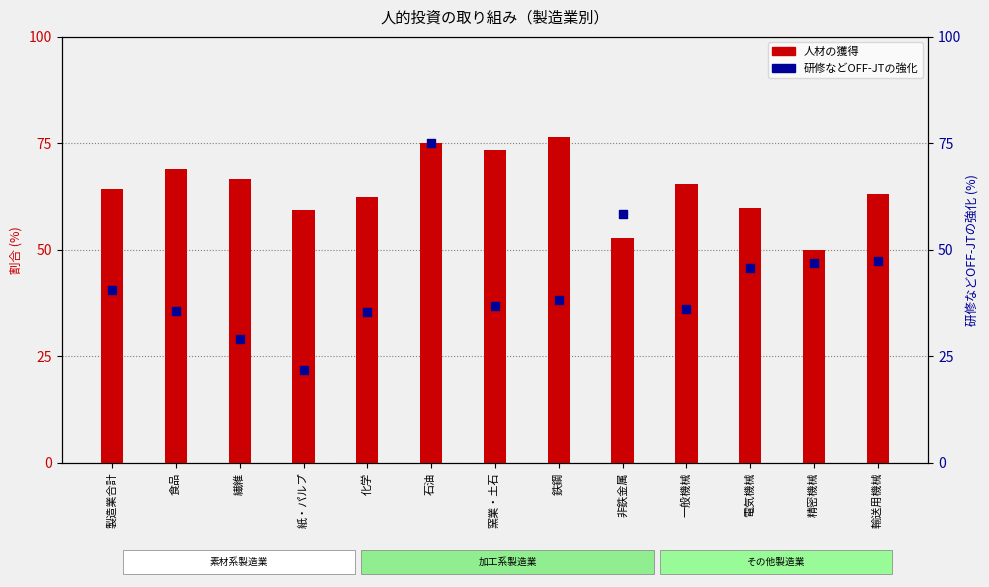

At how many categories does at least one series exceed 43?

13